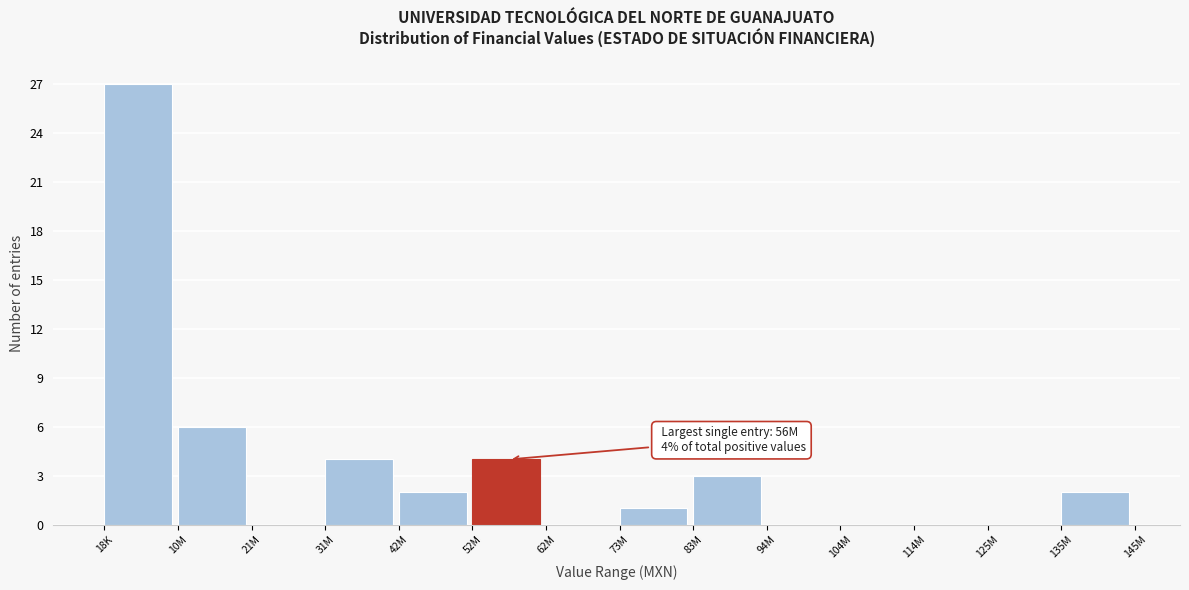

Reading left to right, what are all the values shown in this chart?

18K=27	10M=6	21M=0	31M=4	42M=2	52M=4	62M=0	73M=1	83M=3	94M=0	104M=0	114M=0	125M=0	135M=2